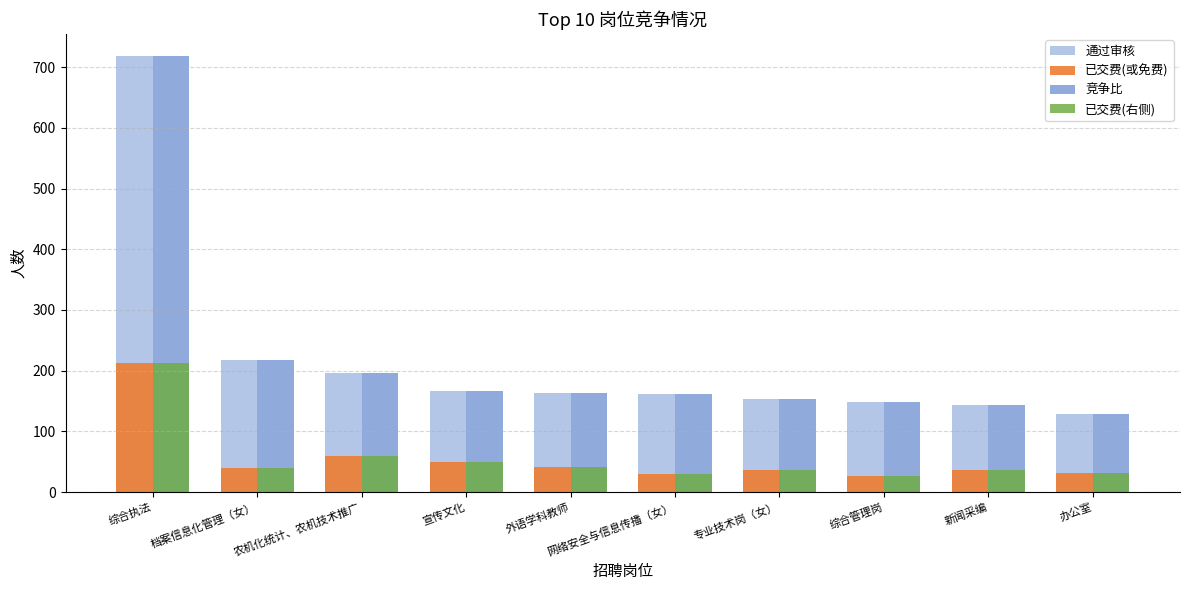

How many data points does each series have?

10